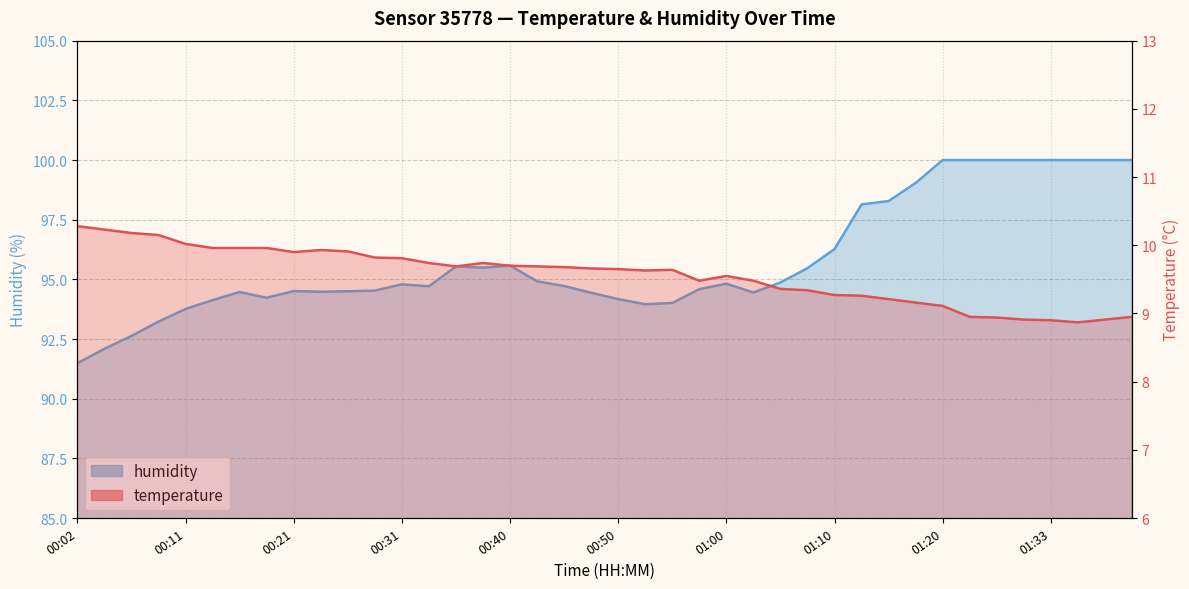

List the series in order of their peak value, highest first.

humidity, temperature